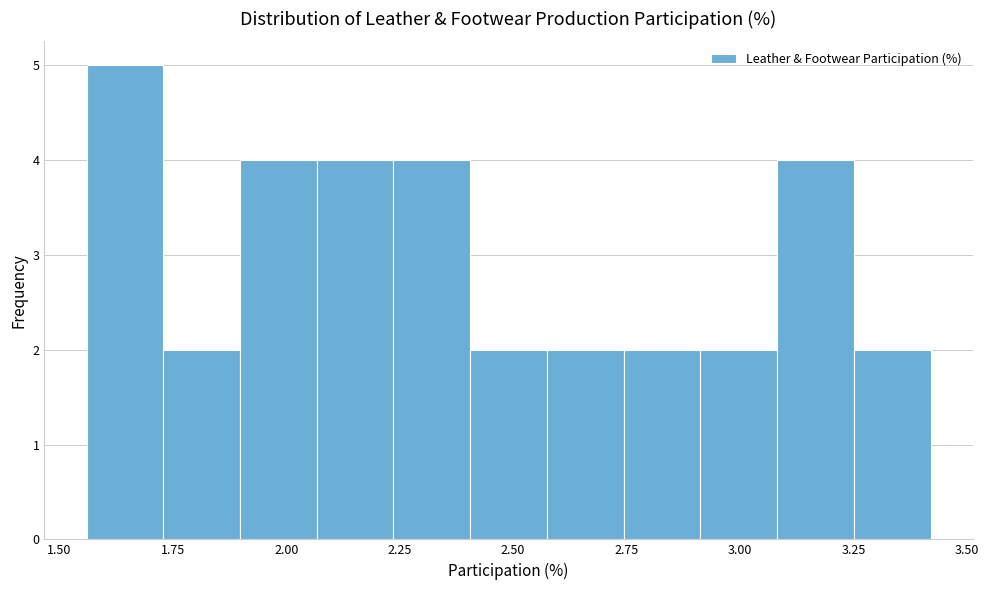

Around what value on the x-axis is the tallest bar? Give the approximate position of its centre, as read against the axis.

1.65